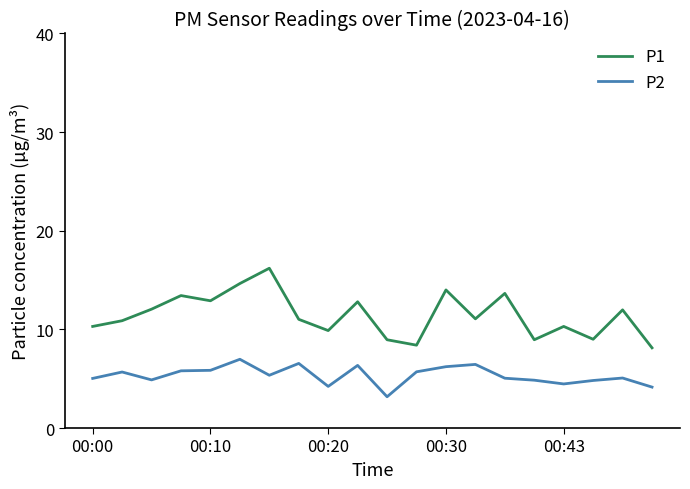

Rank the series by their average value, from highest to lowest.

P1, P2